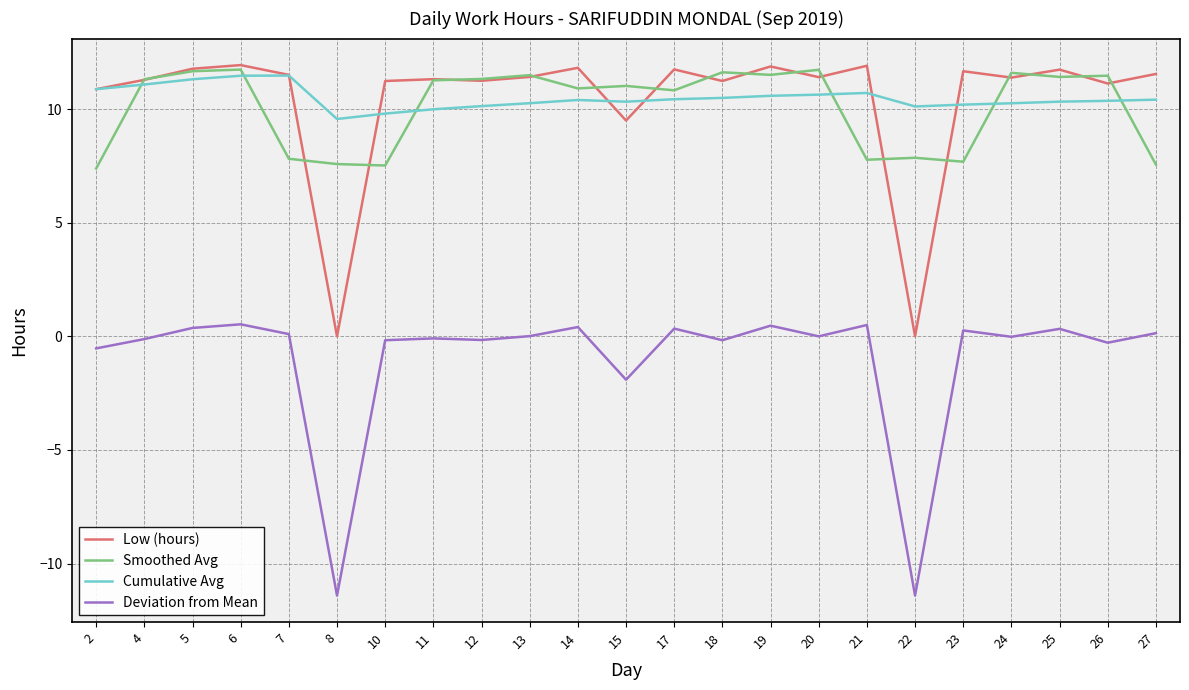

In Cumulative Avg, how many points are higher than both neighbors (excluding endpoints)?

3